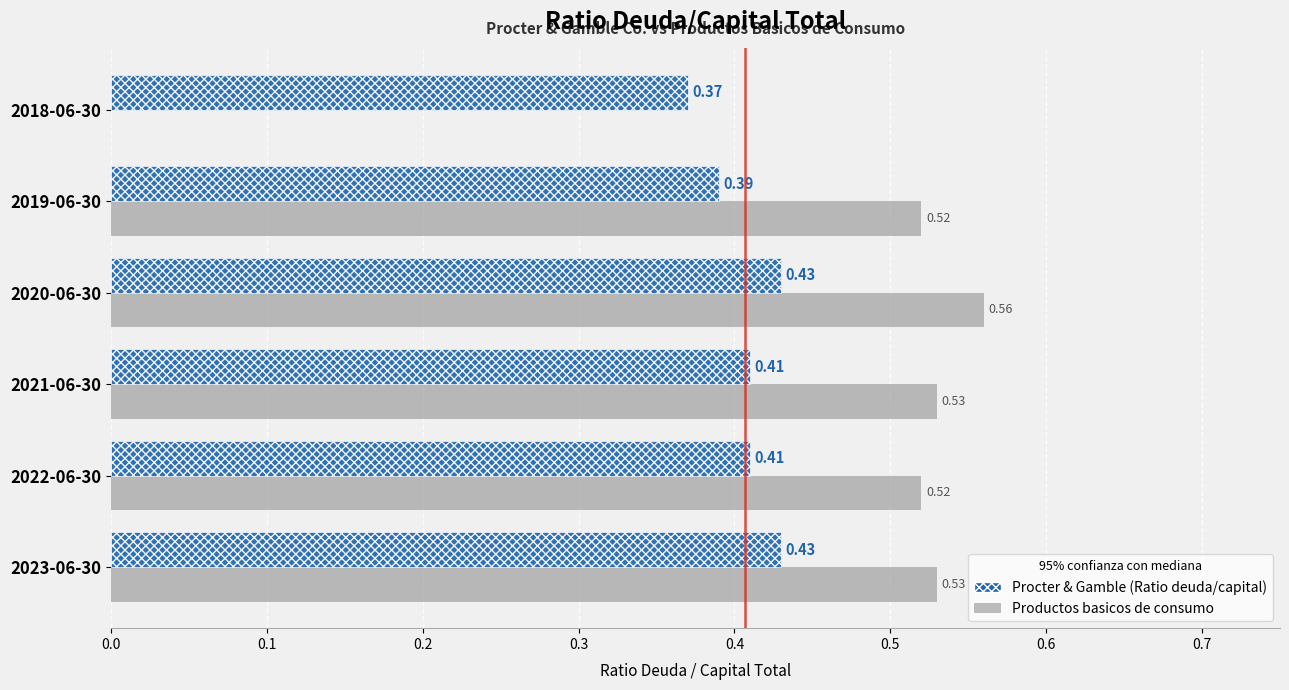

Which series has the largest total across all categories?

Productos basicos de consumo